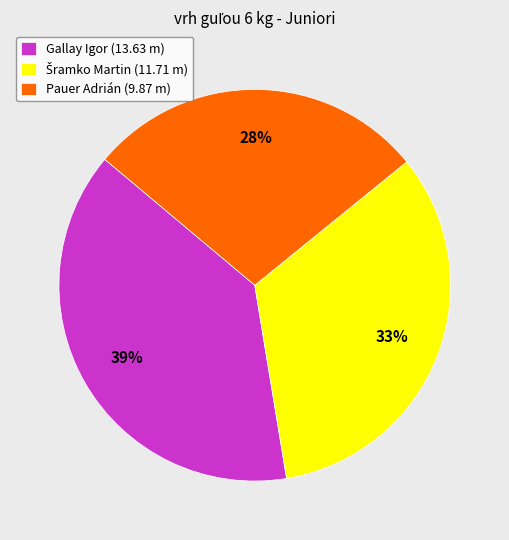

How many slices are in this pie chart?

3